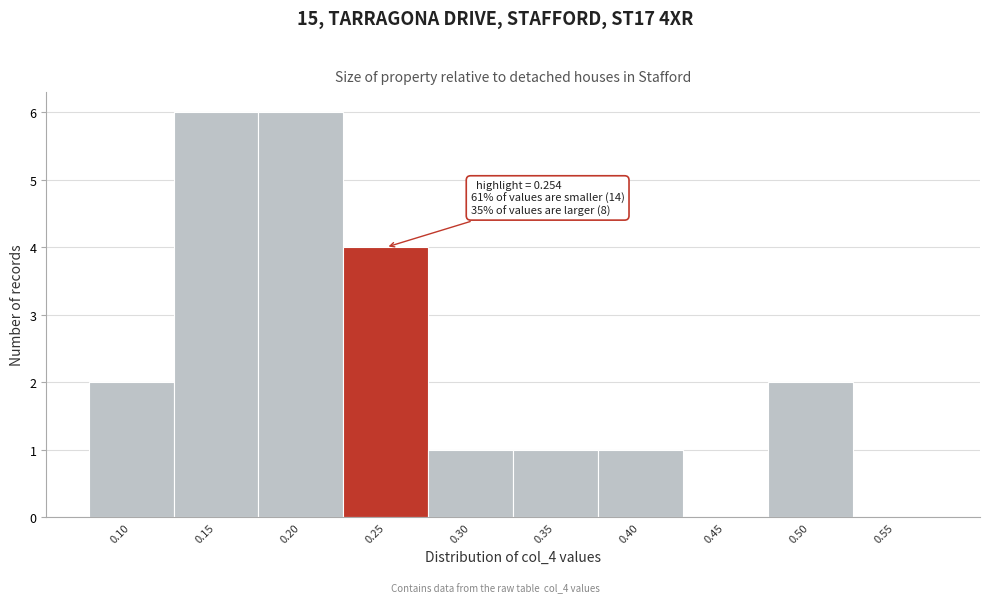

Reading left to right, what are all the values shown in this chart?

0.10=2	0.15=6	0.20=6	0.25=4	0.30=1	0.35=1	0.40=1	0.45=0	0.50=2	0.55=0